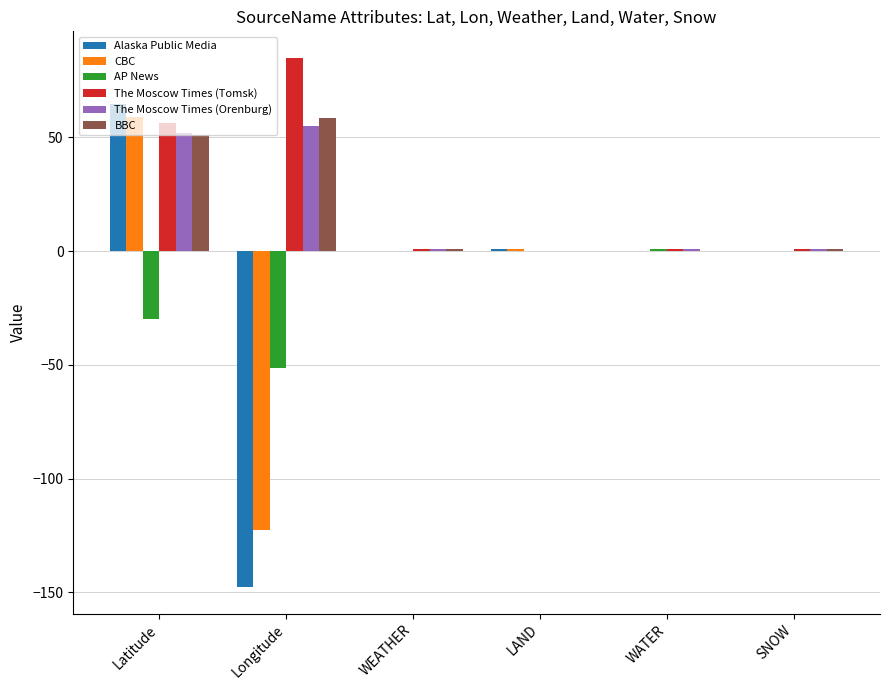

Read the CBC value at Latitude.

58.8